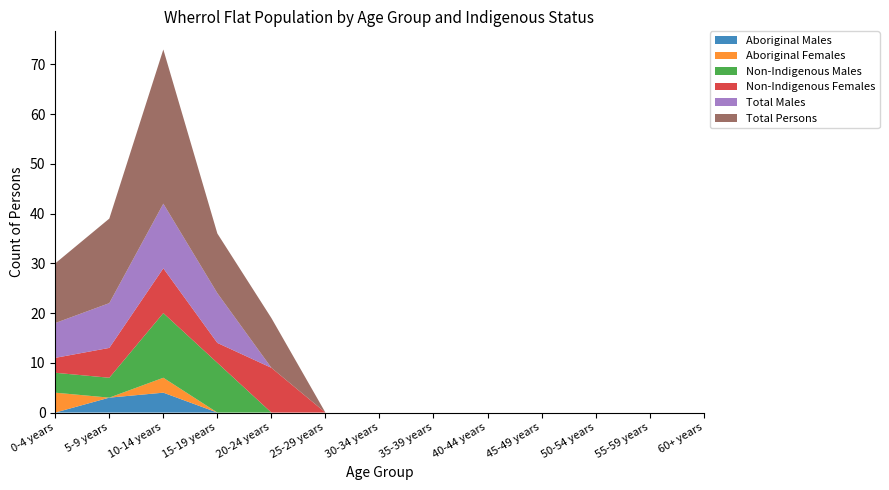

Reading left to right, what are all the values shown in this chart?

Aboriginal Males: 0	3	4	0	0	0	0	0	0	0	0	0	0
Aboriginal Females: 4	0	3	0	0	0	0	0	0	0	0	0	0
Non-Indigenous Males: 4	4	13	10	0	0	0	0	0	0	0	0	0
Non-Indigenous Females: 3	6	9	4	9	0	0	0	0	0	0	0	0
Total Males: 7	9	13	10	0	0	0	0	0	0	0	0	0
Total Persons: 12	17	31	12	10	0	0	0	0	0	0	0	0